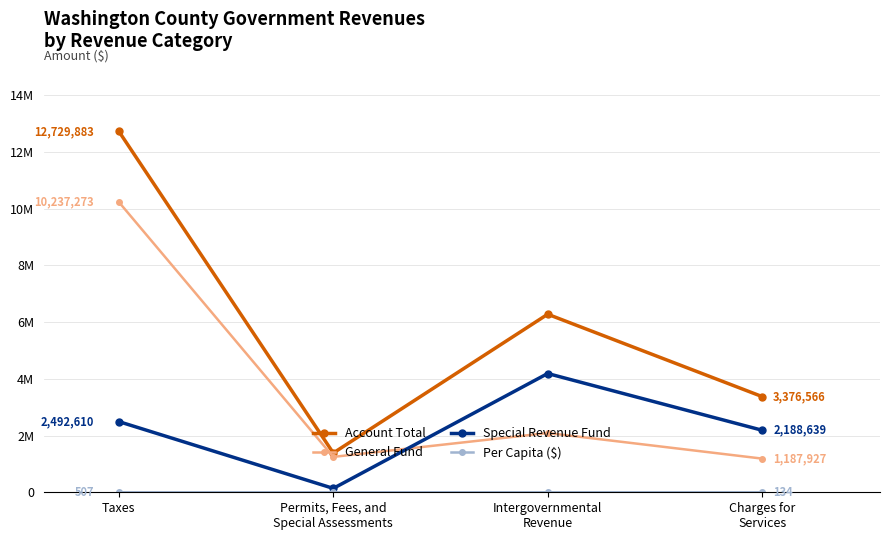

What is the sum of the Special Revenue Fund values at Taxes and Charges for
Services?

4681249.0